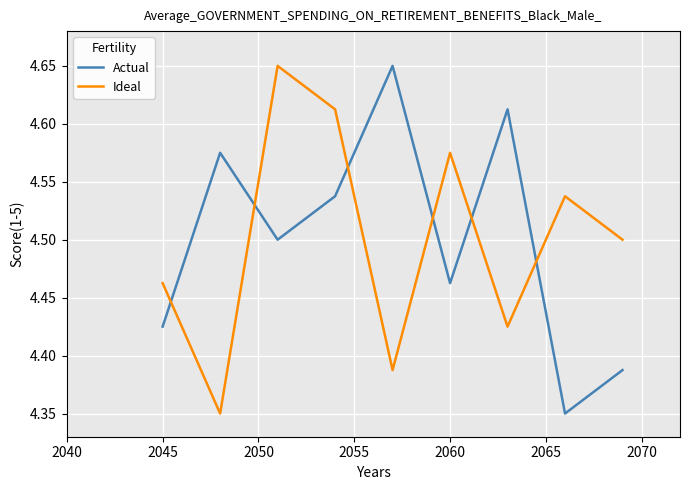

True or false: Actual and Ideal cross at least once.

True